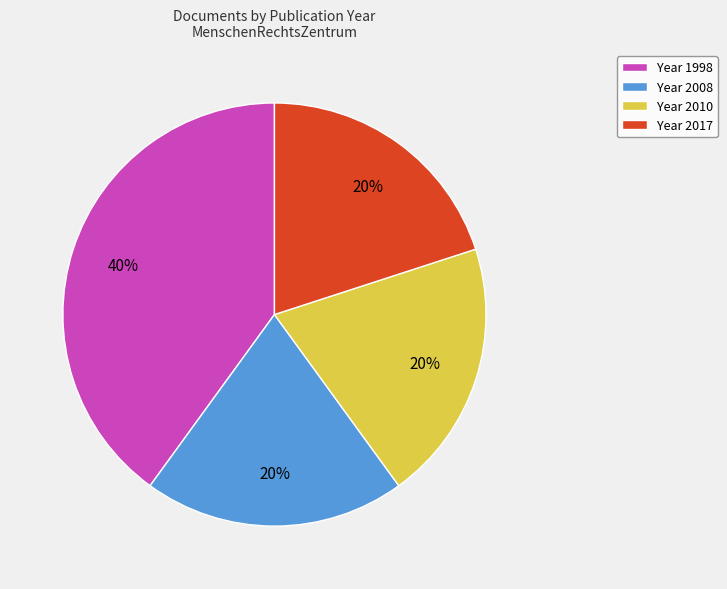

Is it true that Year 2010 is 20% of the pie?

True